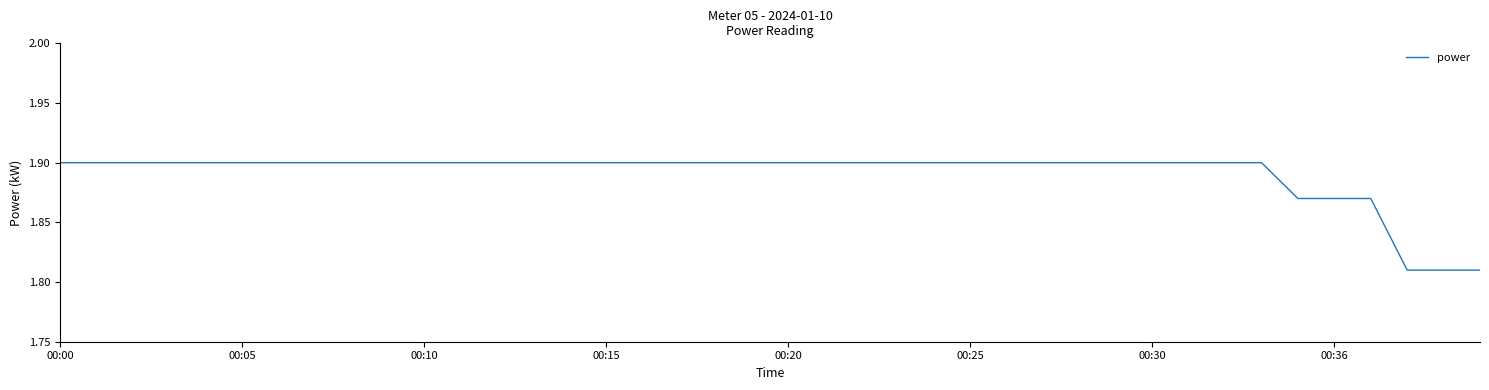

Does the chart display data point markers on the line(s)?

No